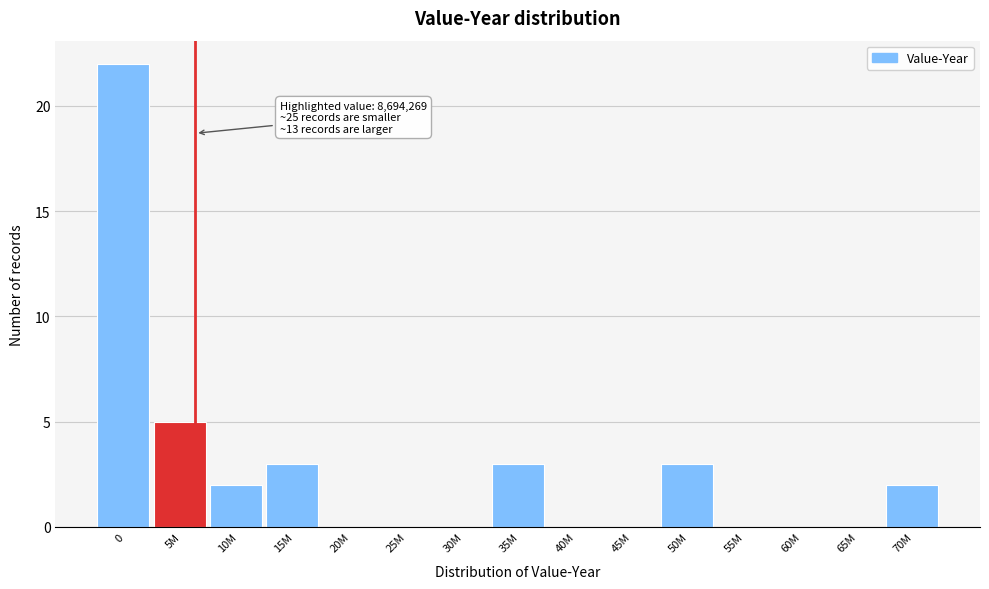

Reading left to right, list all the values displayed in this chart.

0=22	5M=5	10M=2	15M=3	20M=0	25M=0	30M=0	35M=3	40M=0	45M=0	50M=3	55M=0	60M=0	65M=0	70M=2